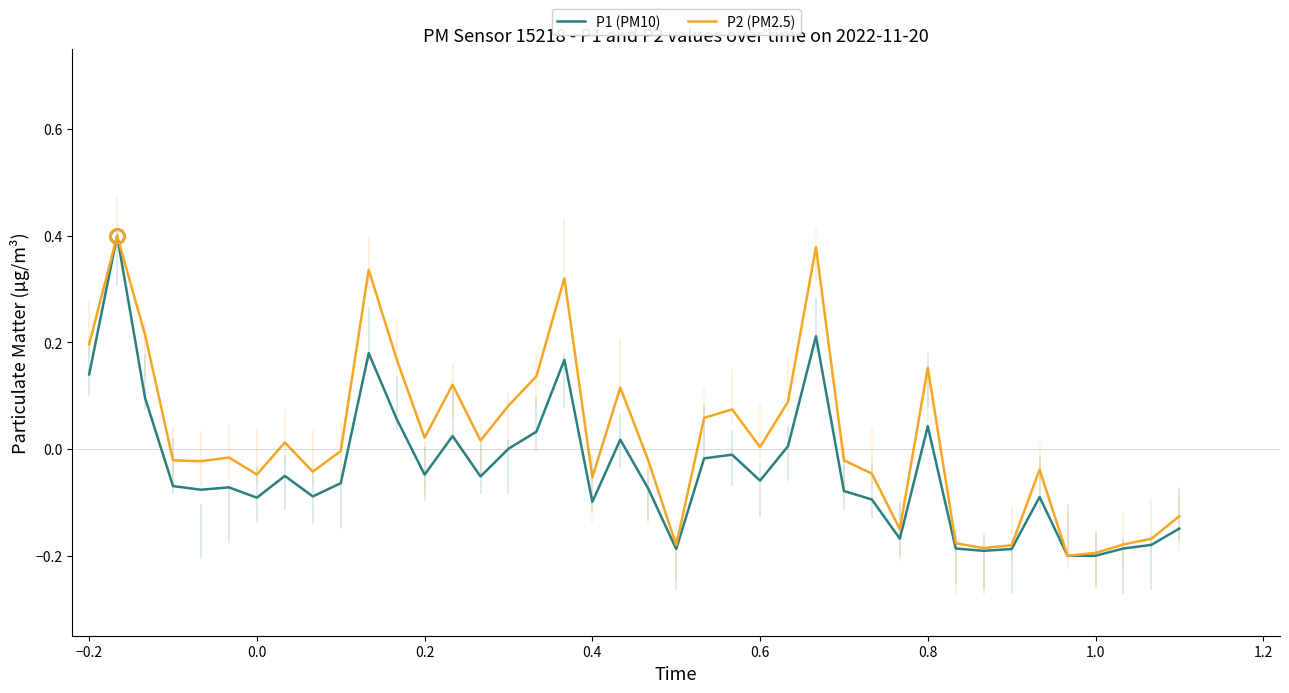

Which series has the largest total across all categories?

P2 (PM2.5)